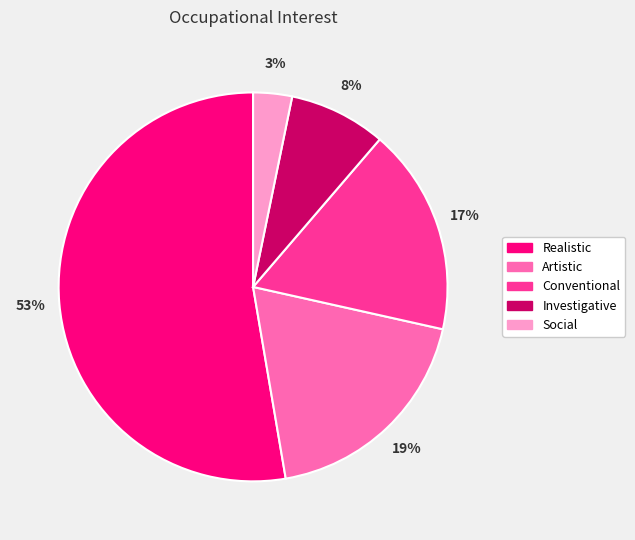

Which slice is the largest?

Realistic